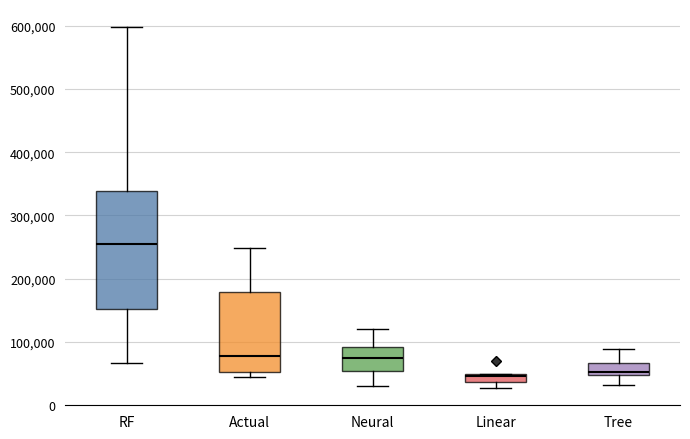

Comparing the boxes themselves (not the whiskers), which one is the tallest?

RF